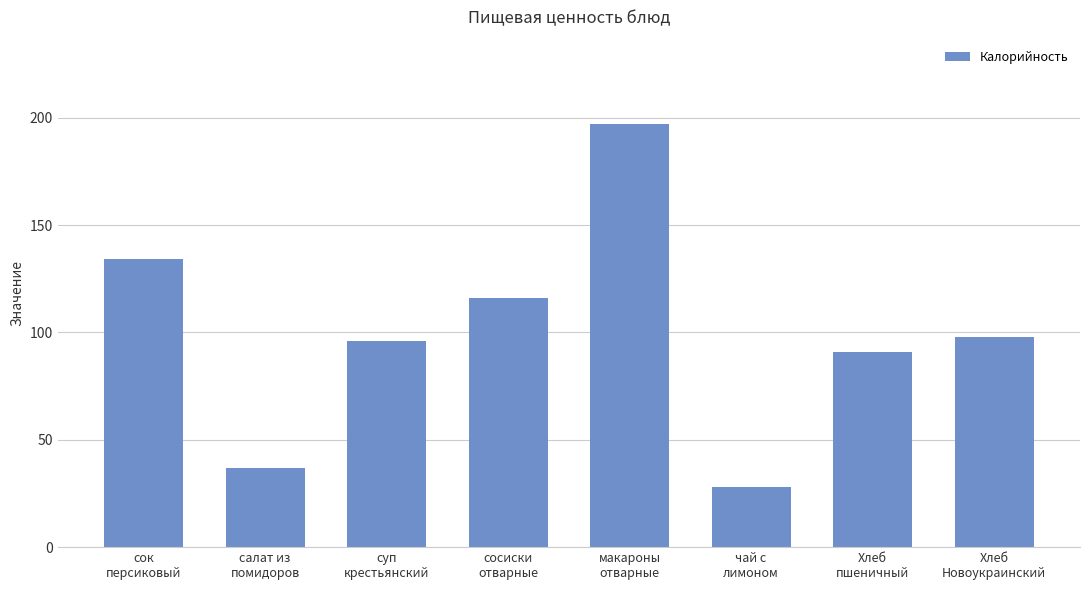

How many bars are there in total?

8